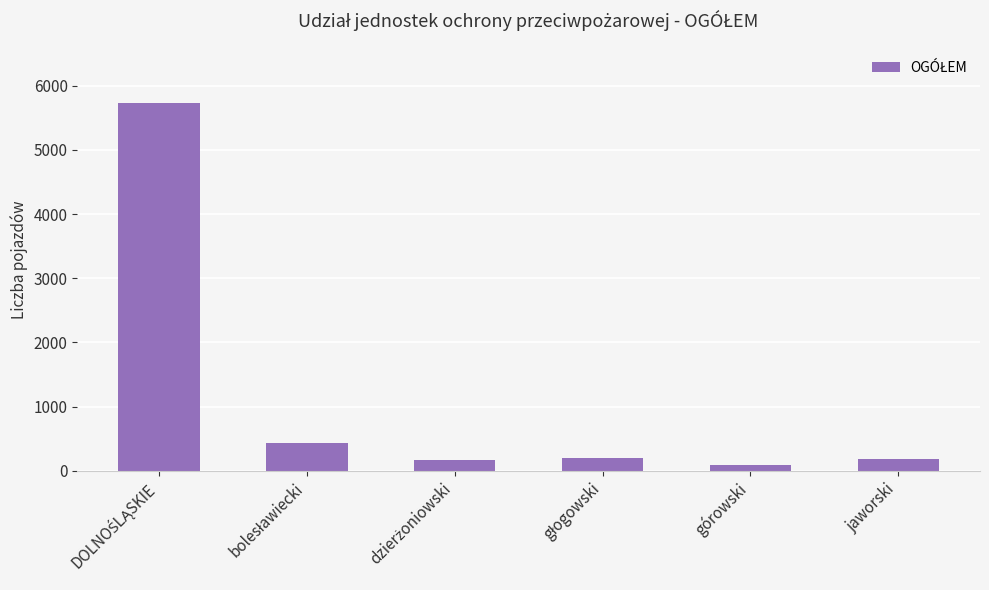

What is the sum of all values?

6820